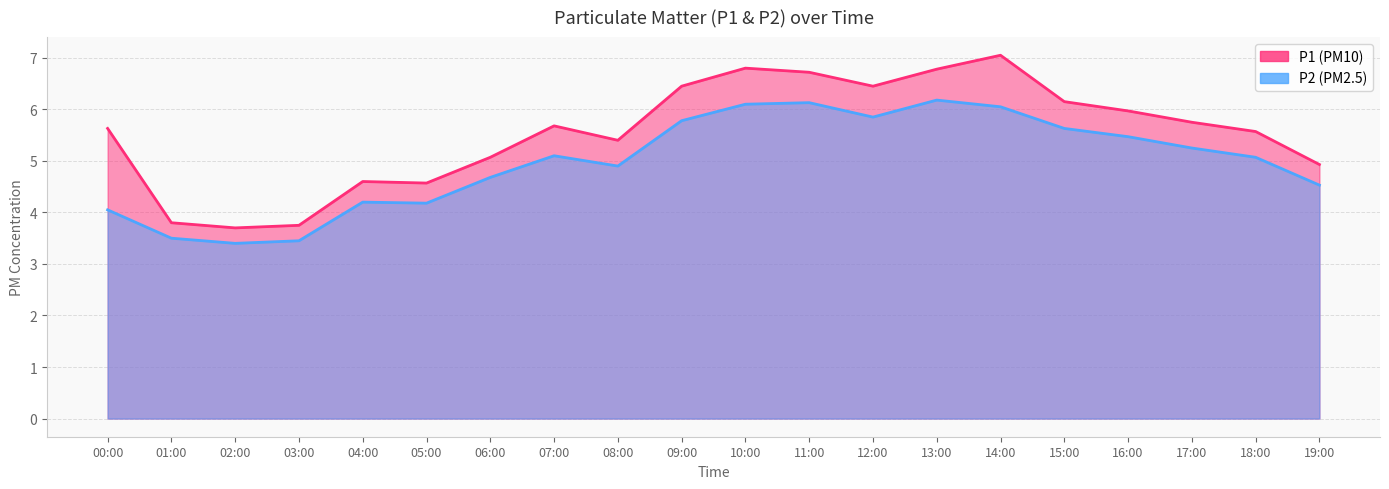

How many interior local peaks does the P2 series have?

4